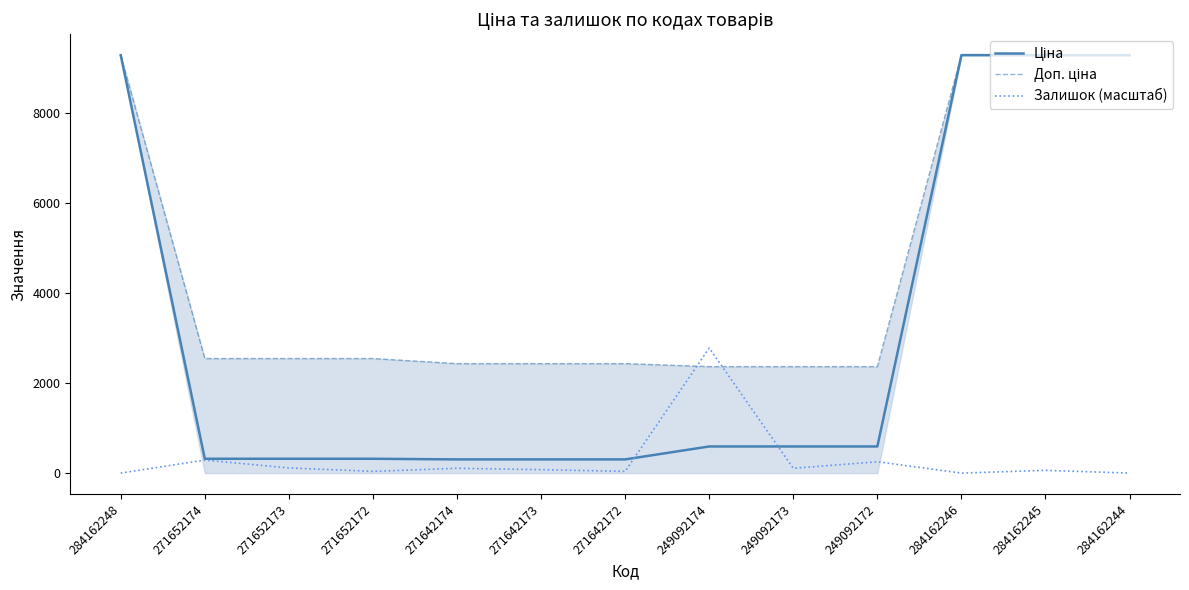

At which label does Залишок (масштаб) reach its peak?

249092174